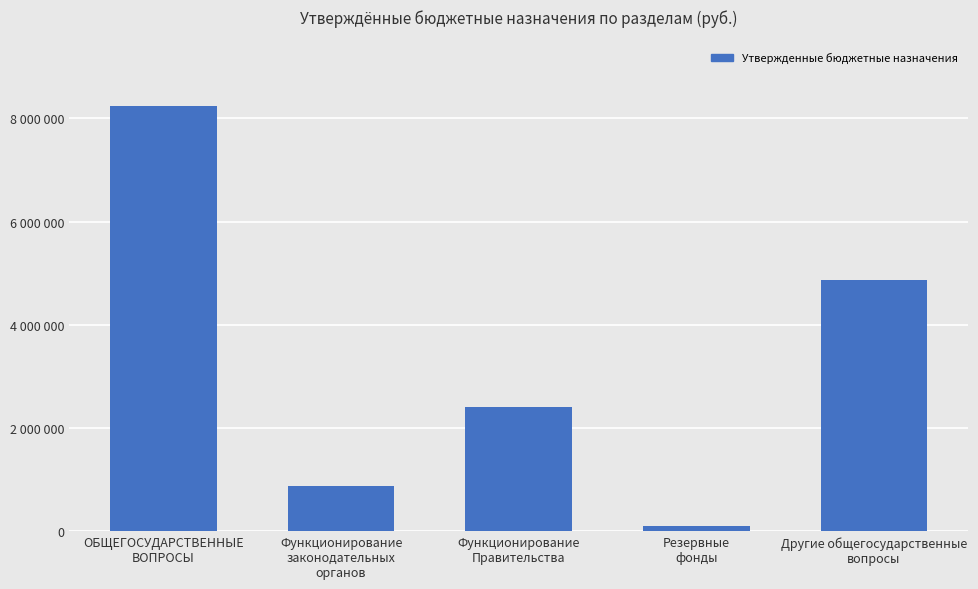

Does the chart contain any negative values?

No